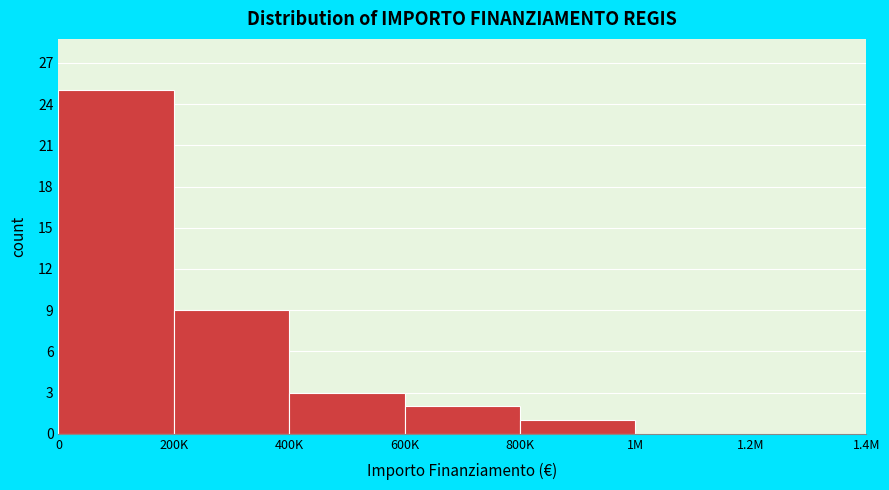

Reading left to right, extract all data points from this chart.

0=25	200K=9	400K=3	600K=2	800K=1	1M=0	1.2M=0